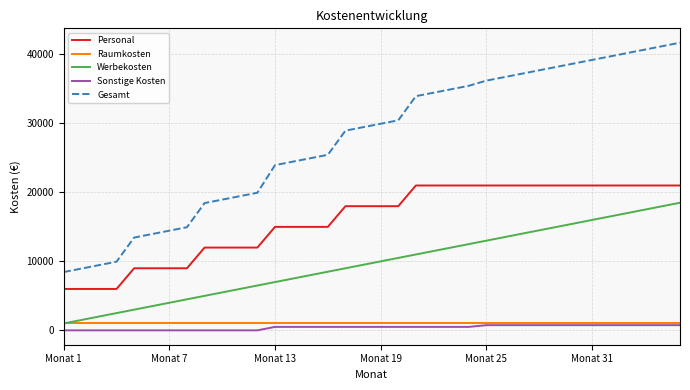

True or false: Personal and Werbekosten intersect in this chart.

False